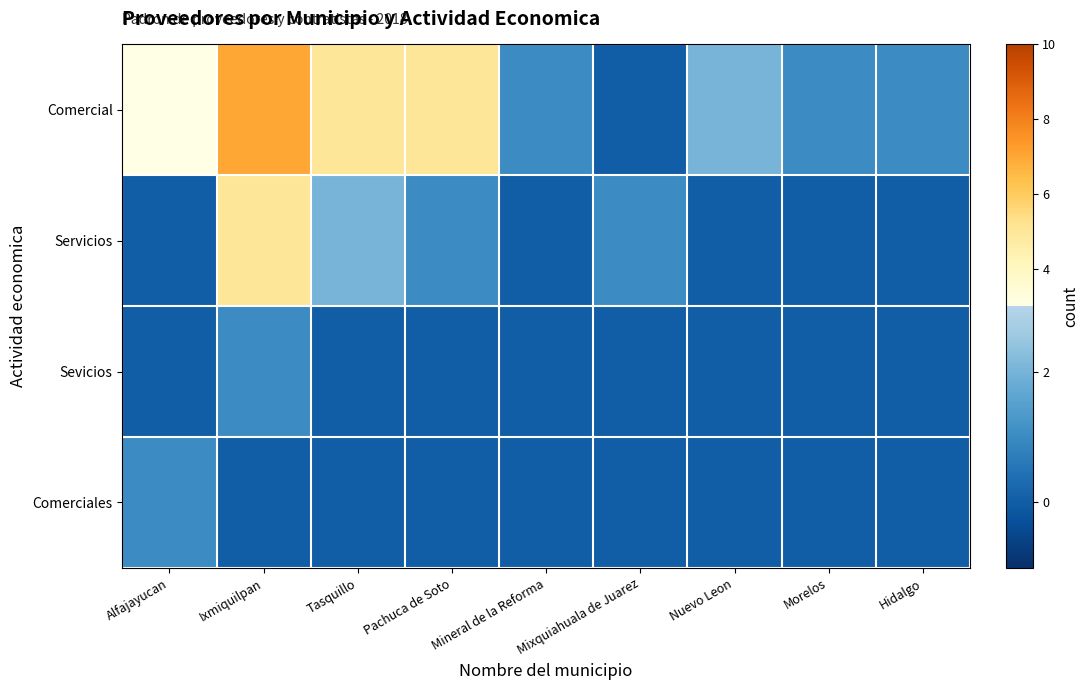

Between Ixmiquilpan and Nuevo Leon, which is larger?

Ixmiquilpan